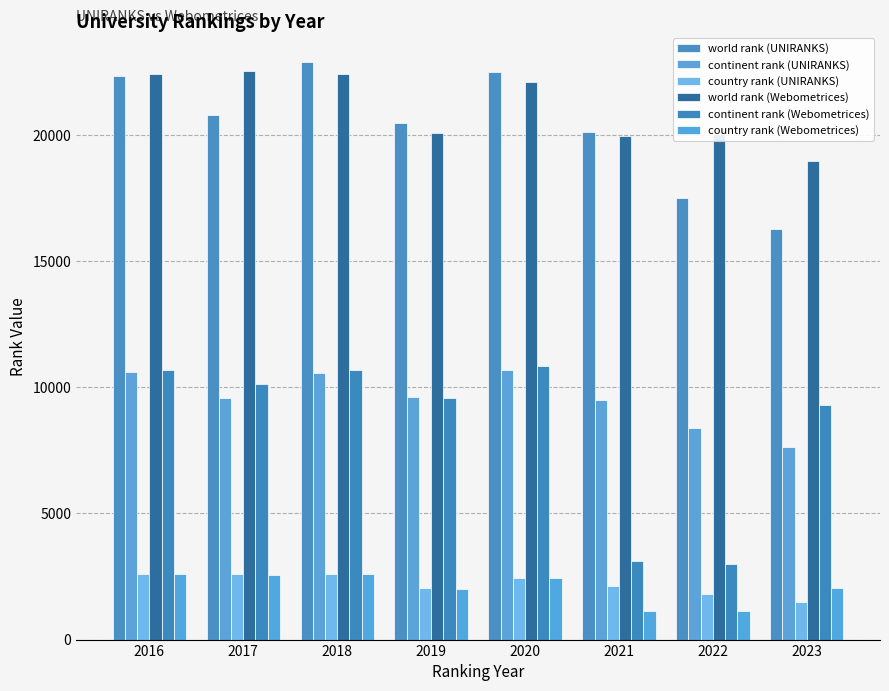

At which category does the chart reach its peak across all series?

2018